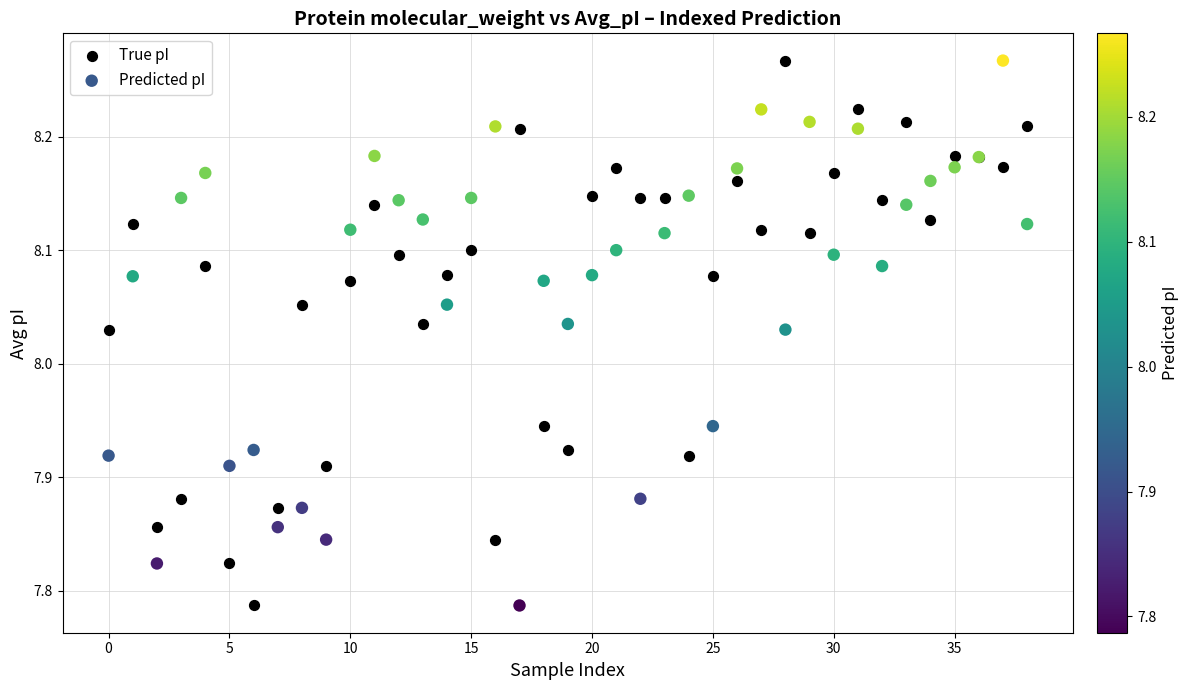

What are all the series names shown in the legend?

True pI, Predicted pI